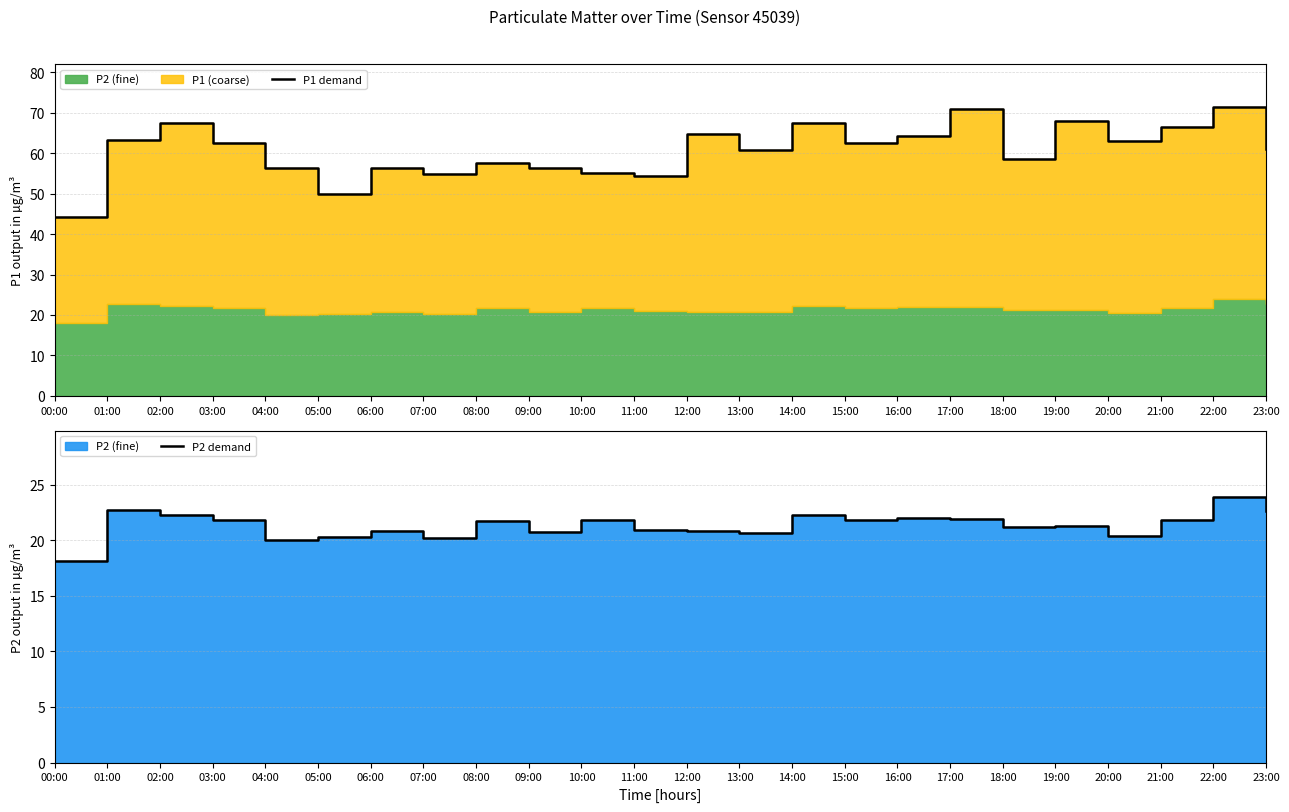

What is the average value of the P1 demand series?

60.7